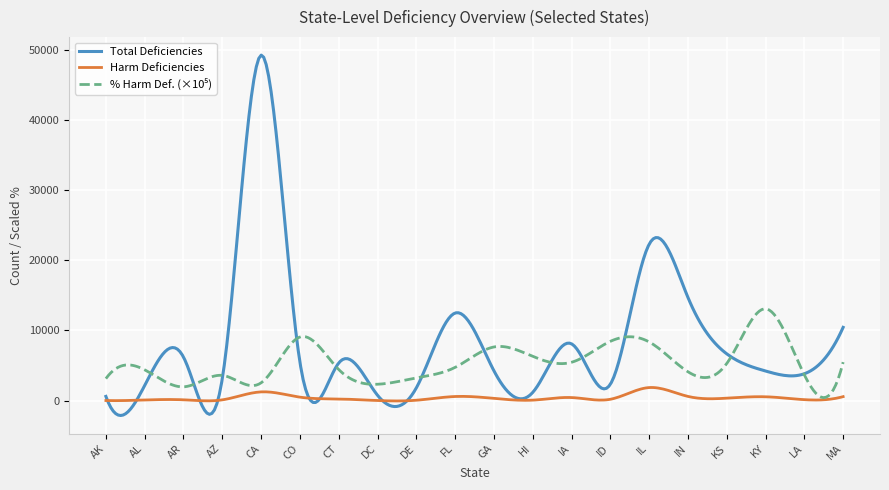

Which series has the largest total across all categories?

Total Deficiencies